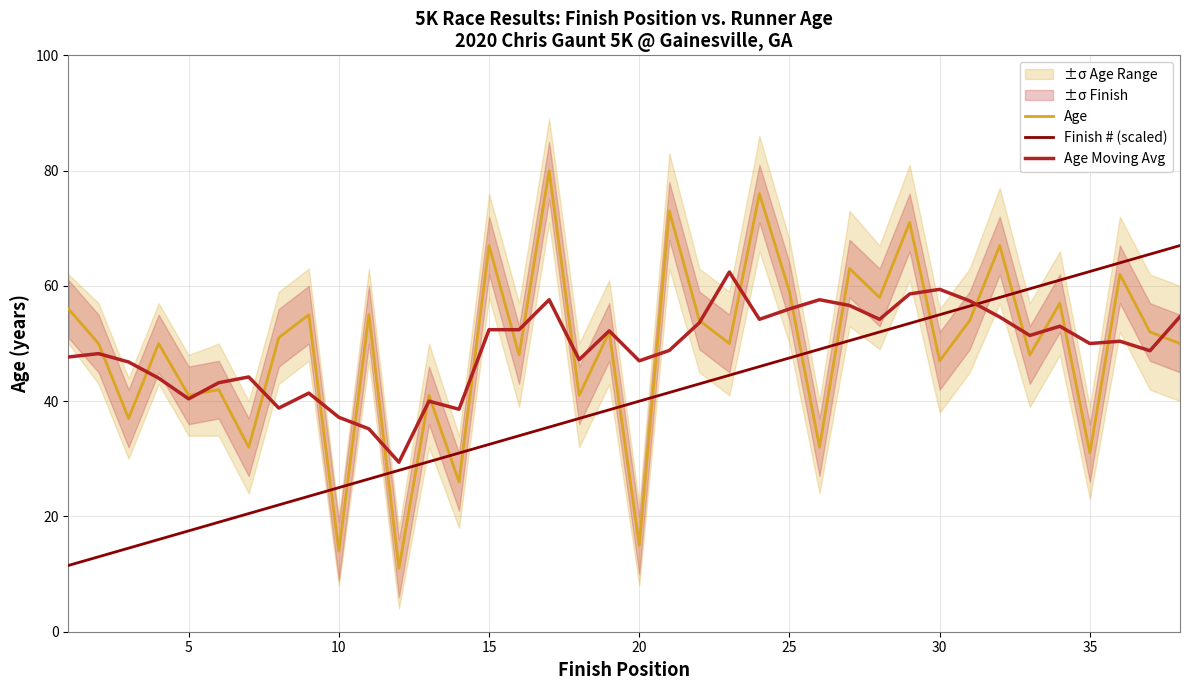

How many intersections are there between Finish # (scaled) and Age?

13